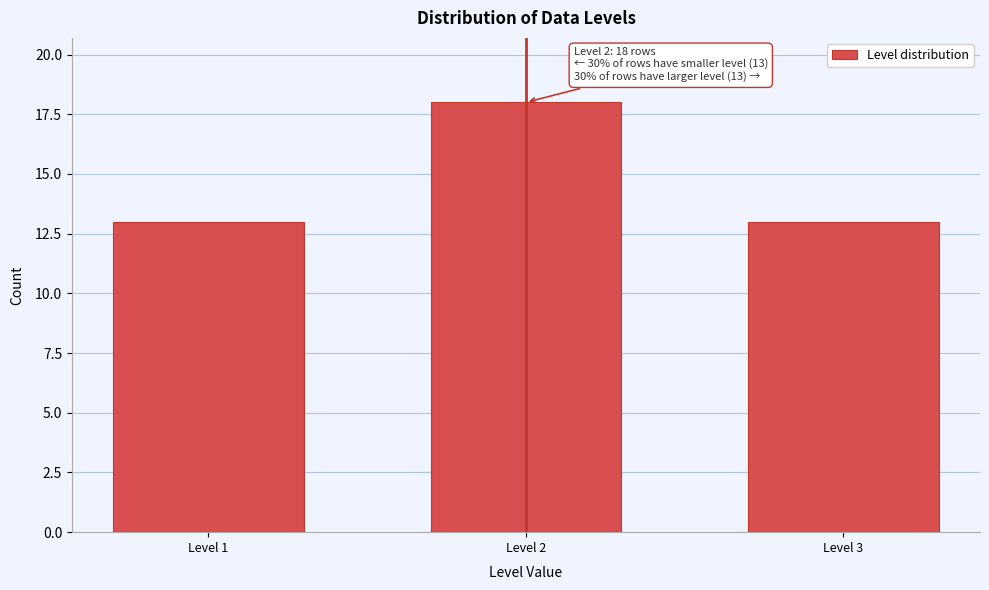

Reading right to left, what are all the values shown in this chart?

Level 3=13	Level 2=18	Level 1=13